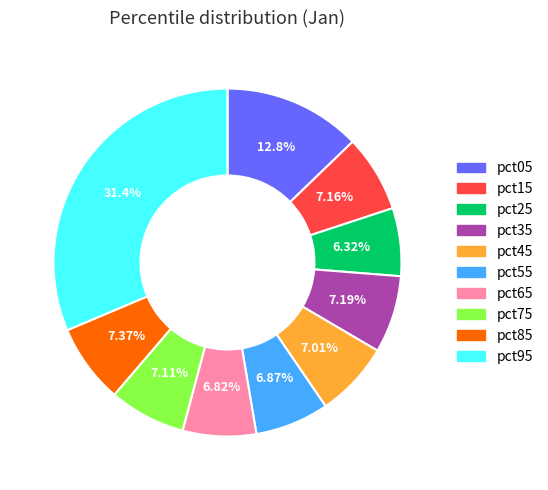

Which category has the smallest portion of the pie?

pct25